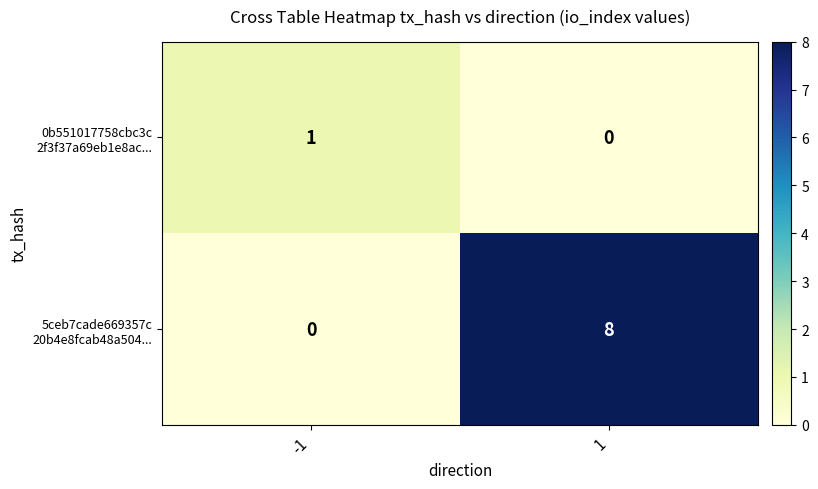

What is the spread (max minus min) of values at -1?

1